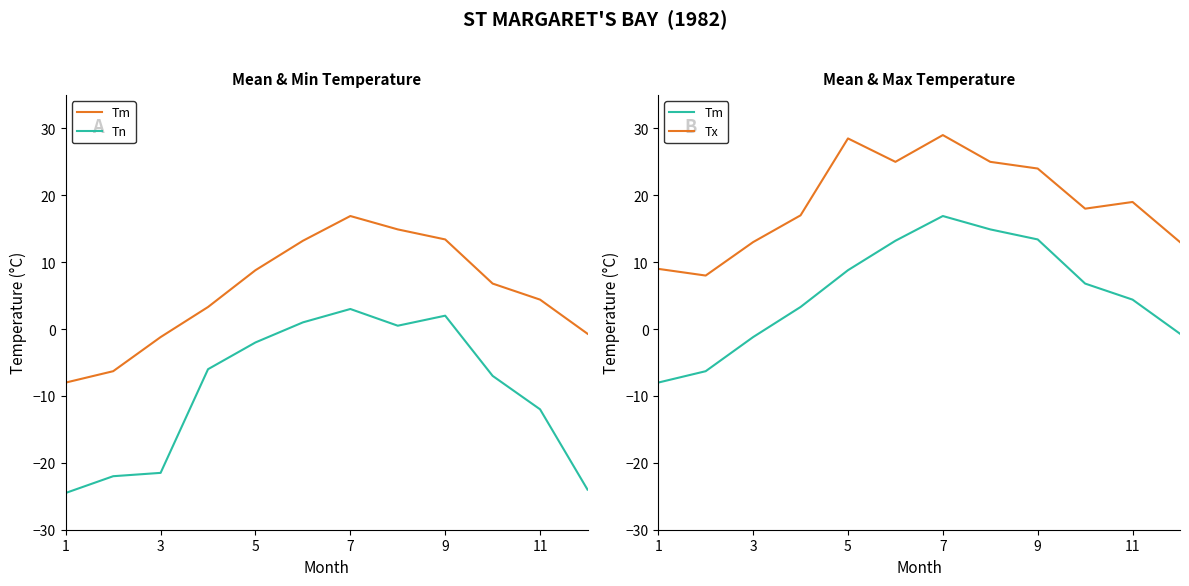

In Tx, how many points are lower than both neighbors (excluding endpoints)?

3